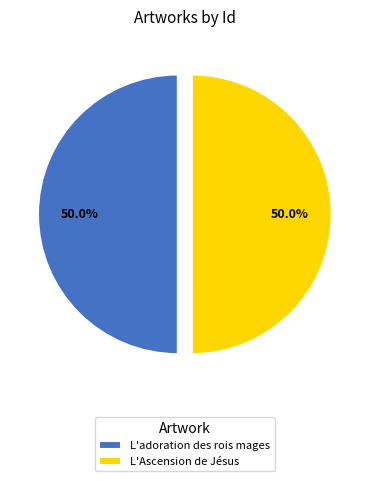

How many slices are in this pie chart?

2